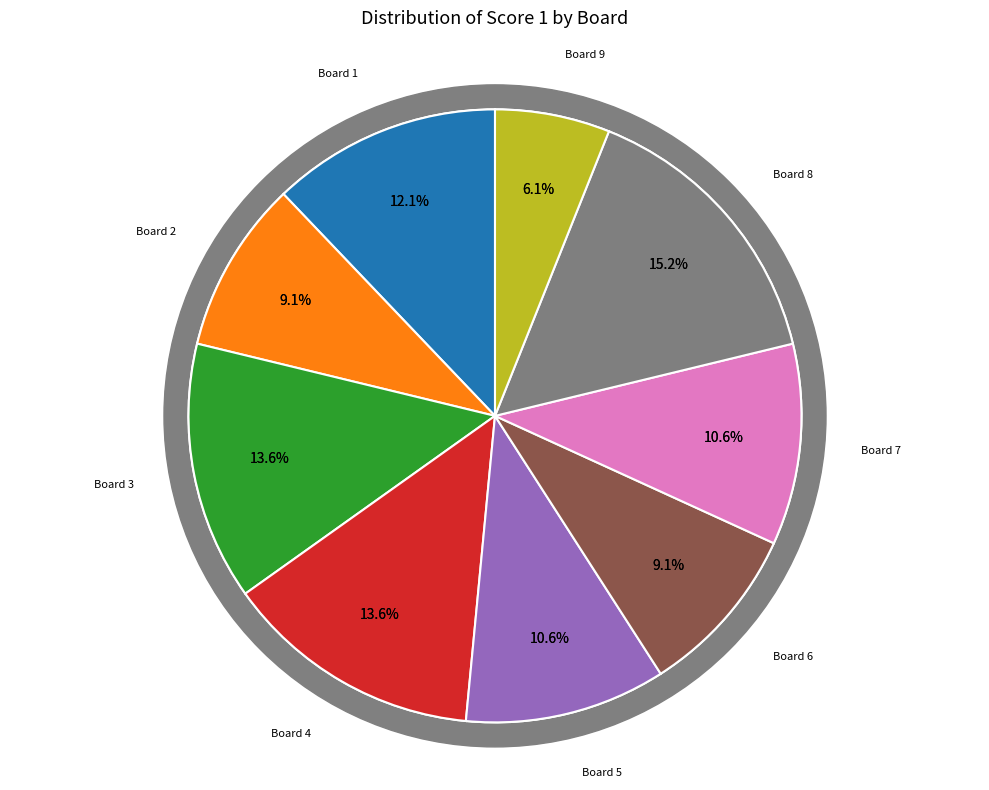

Does Board 5 represent more than half of the total?

No